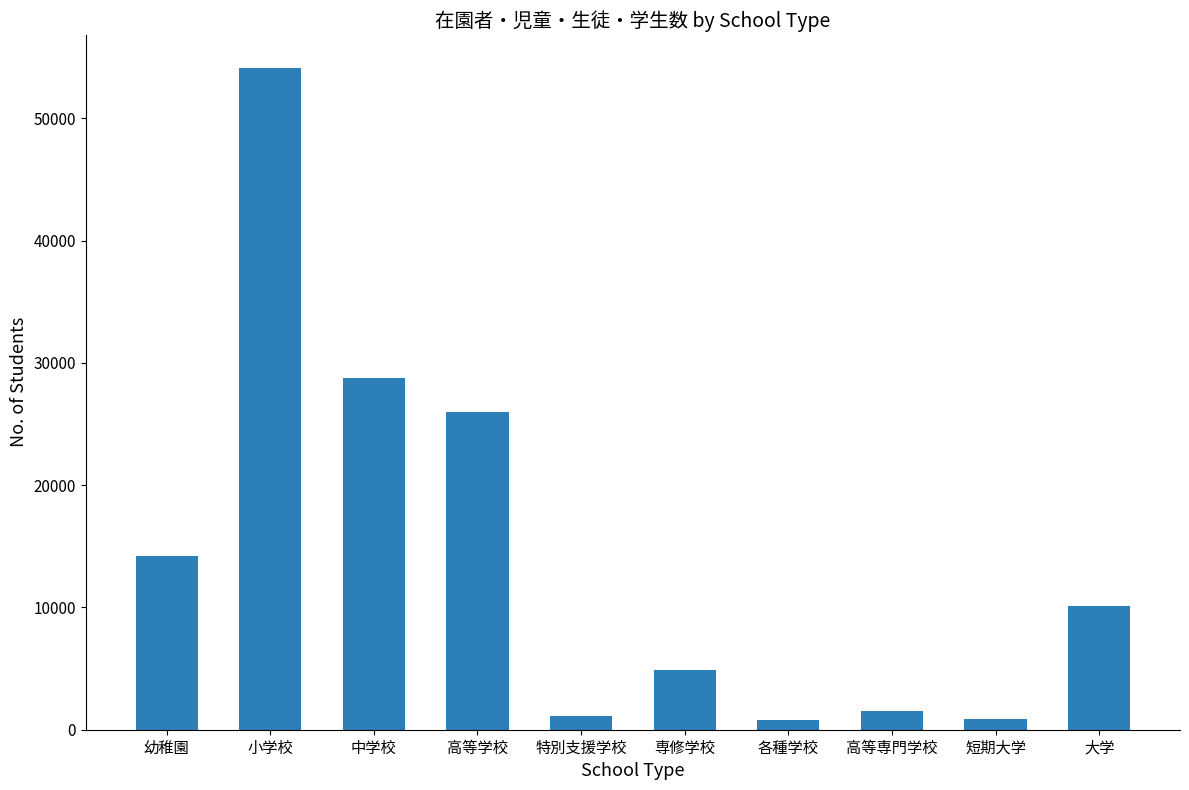

True or false: the data shows 7975 at 専修学校.

False